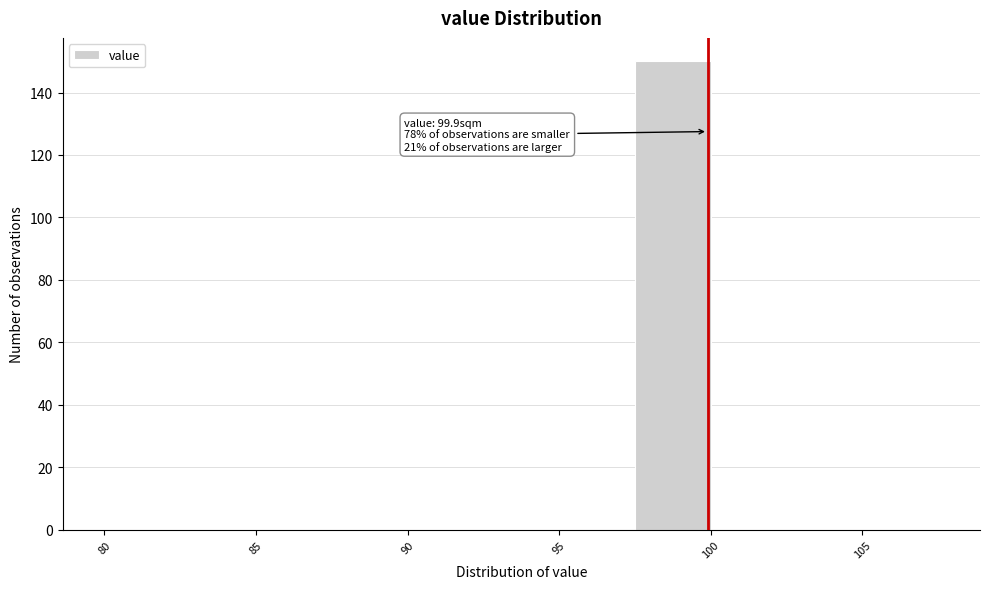

Which range on the x-axis has the tallest bar?

97.5 to 100.0